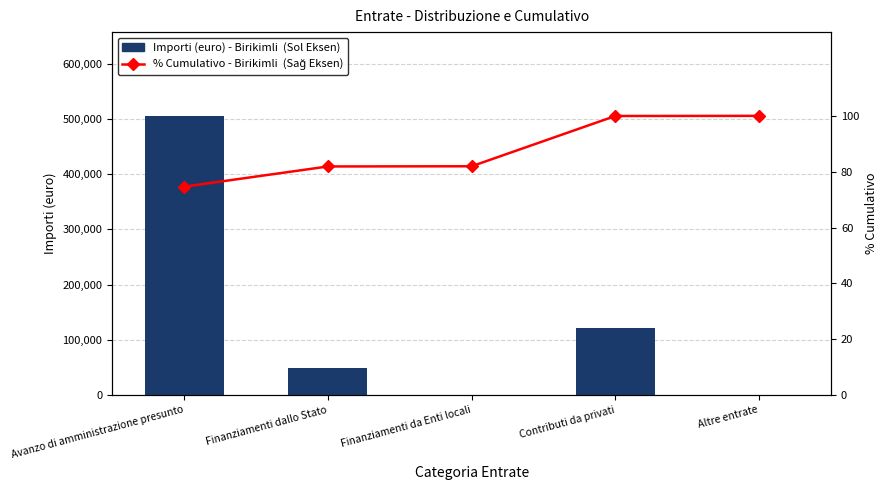

Which series has the widest spread of values?

Importi (euro) - Birikimli (Sol Eksen)